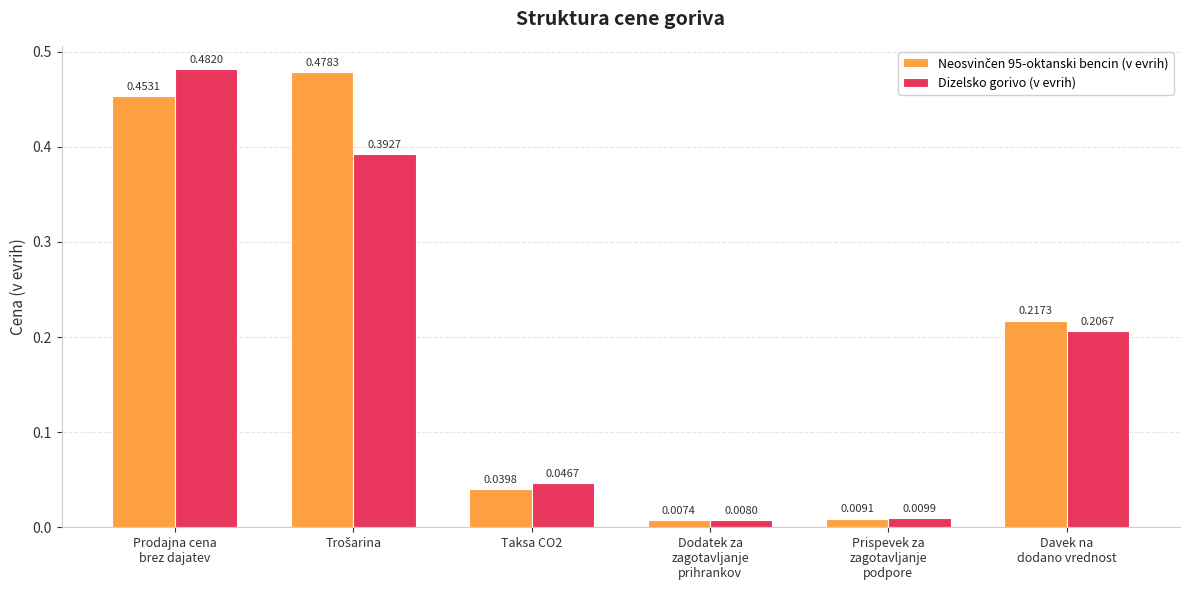

At how many categories does at least one series exceed 0?

6